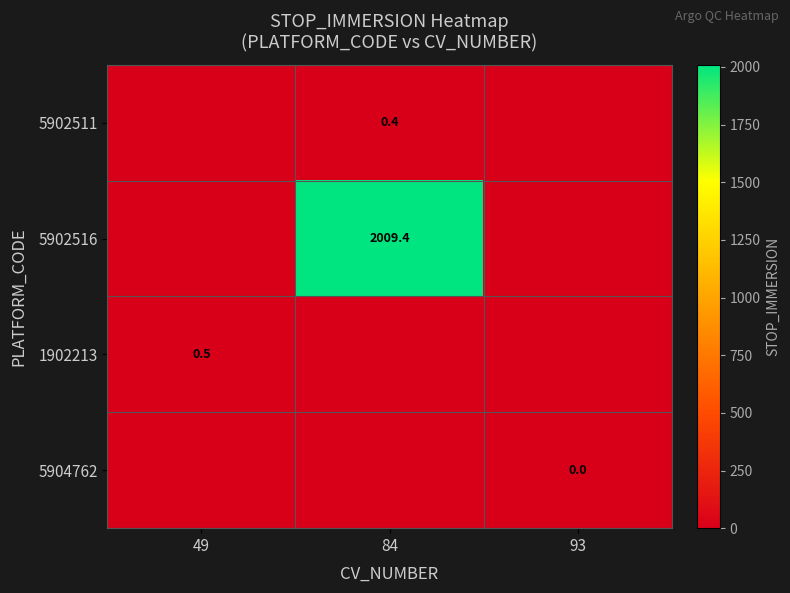

True or false: 5902516 has a value of 1065.6 at 84.

False